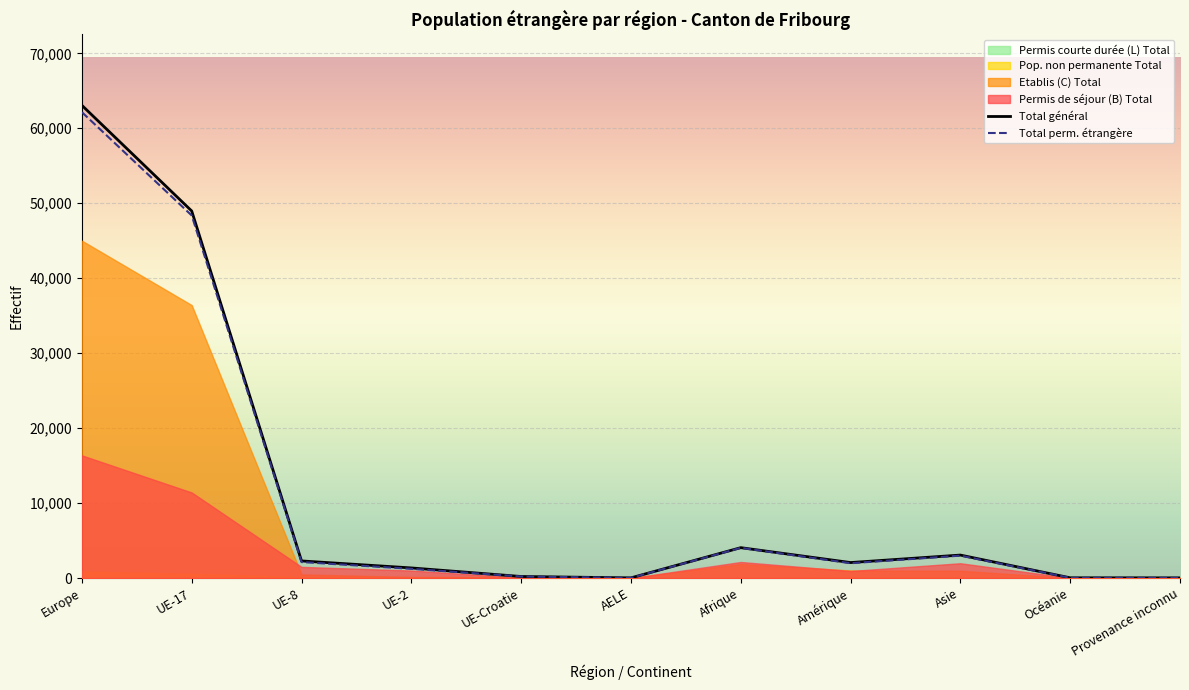

What are all the series names shown in the legend?

Permis de séjour (B) Total, Etablis (C) Total, Pop. non permanente Total, Permis courte durée (L) Total, Total général, Total perm. étrangère